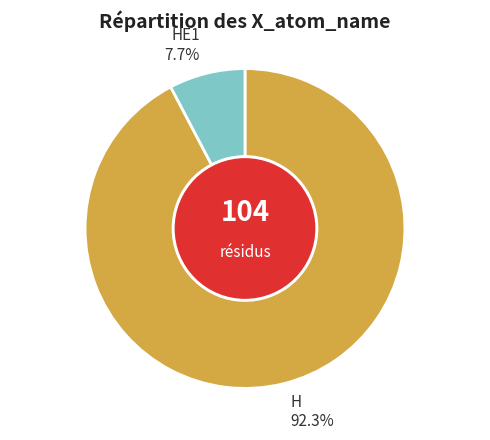

Is there a majority slice in this chart?

Yes